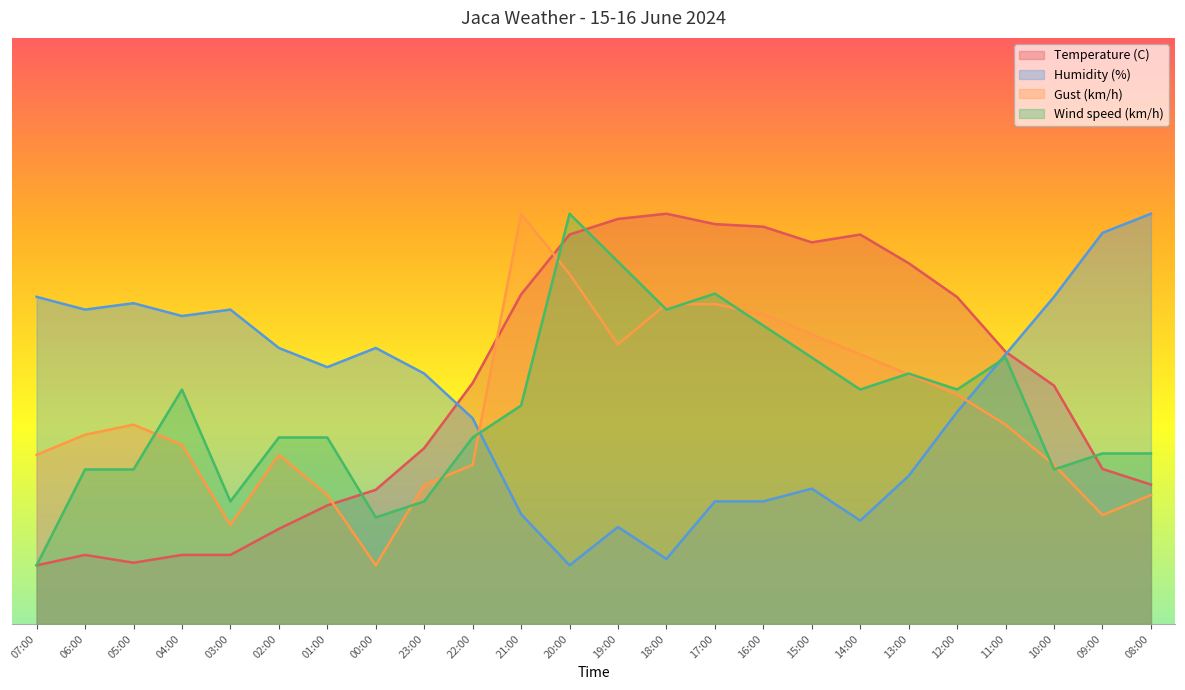

What is the label of the 20th point from the right?

03:00